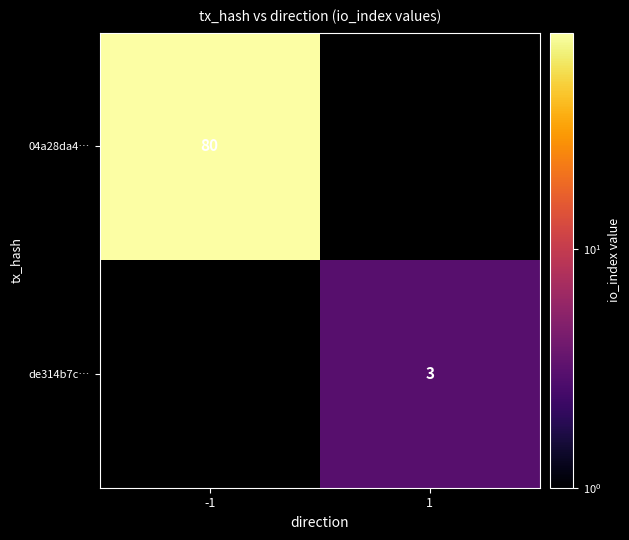

What is the smallest value displayed?

3.0